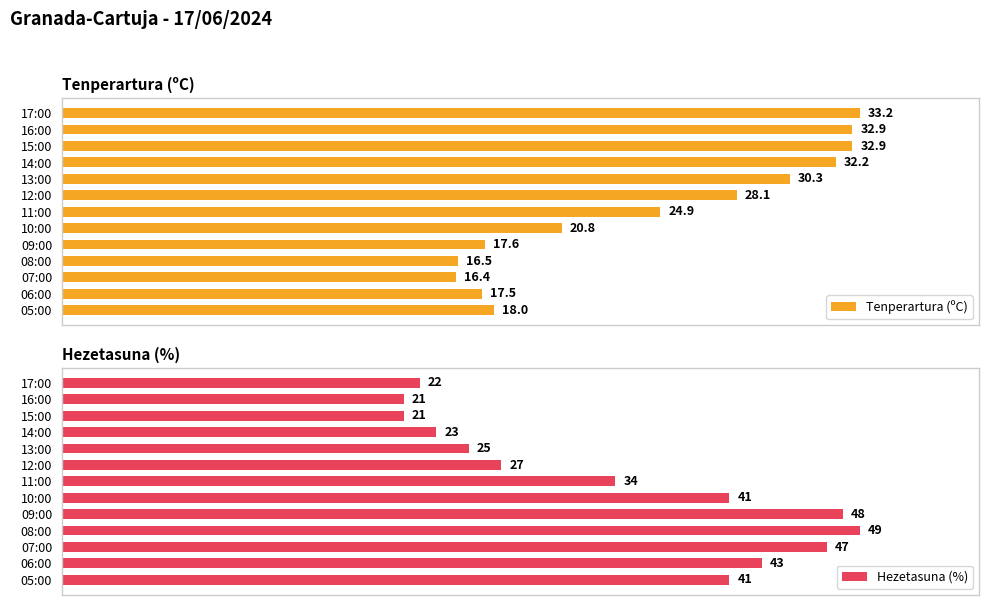

How many data points in Tenperartura (ºC) are above 24?

7